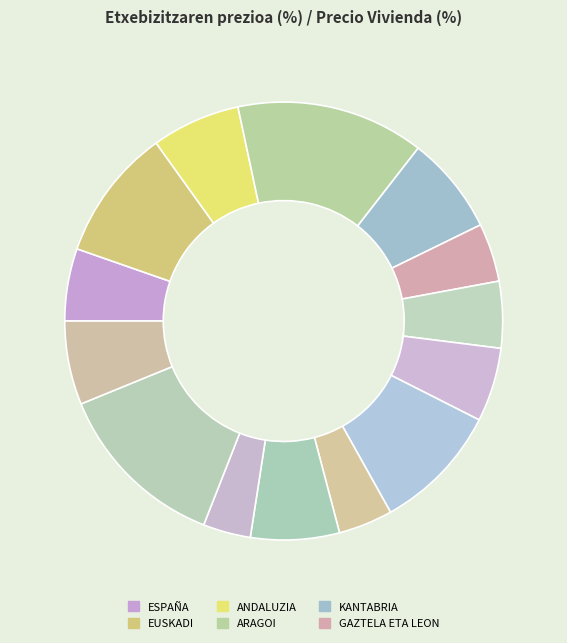

Which category has the biggest portion of the pie?

ARAGOI